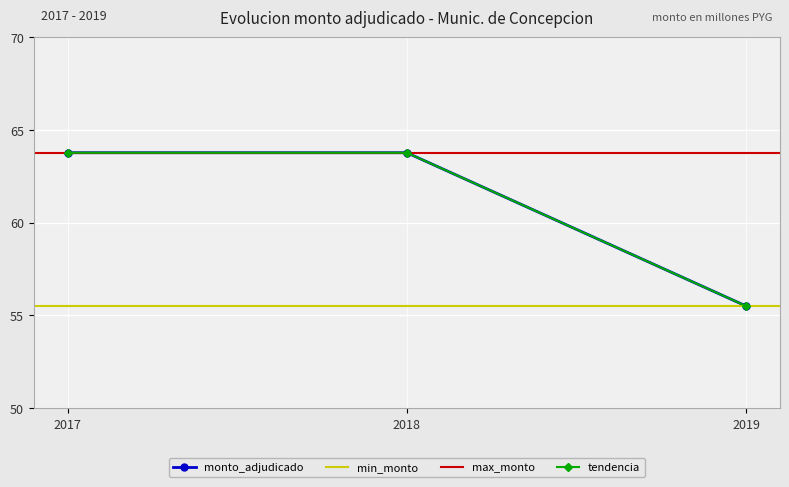

Reading right to left, list all the values displayed in this chart.

55.5	63.8	63.8